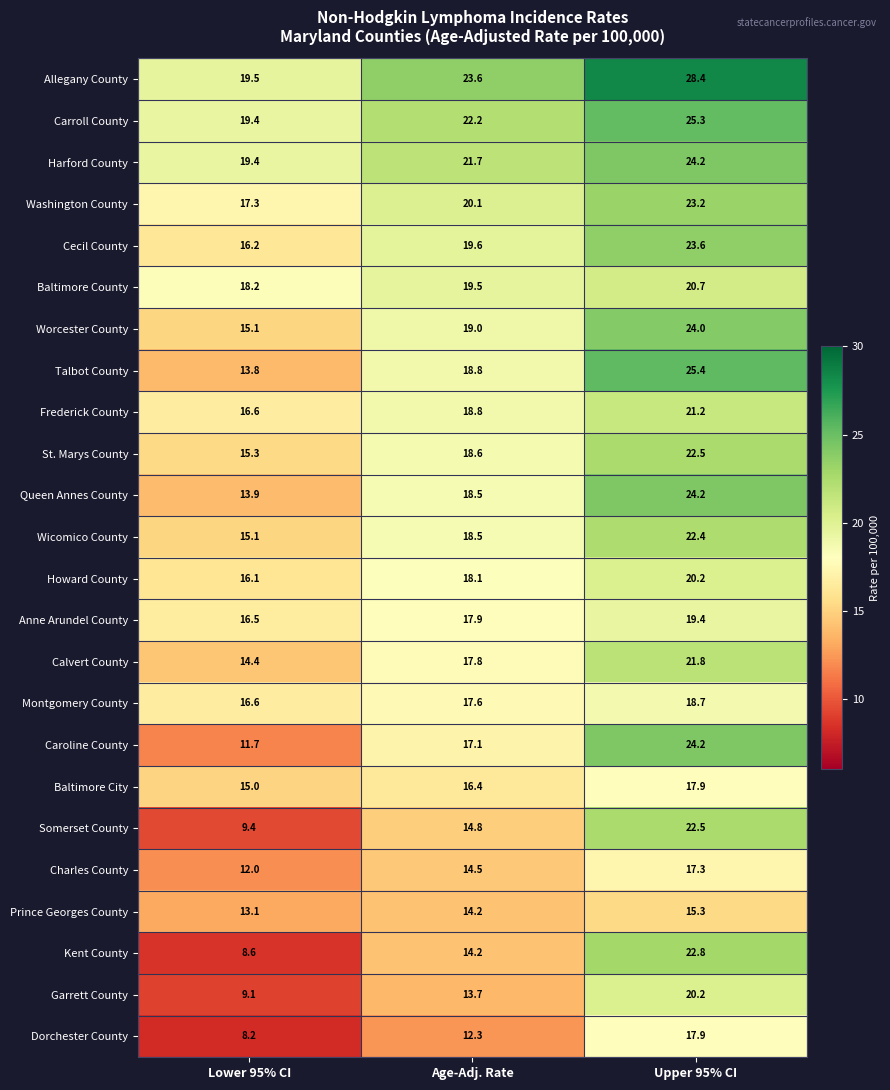

Where is Frederick County nearest to the value 18?

Age-Adj. Rate